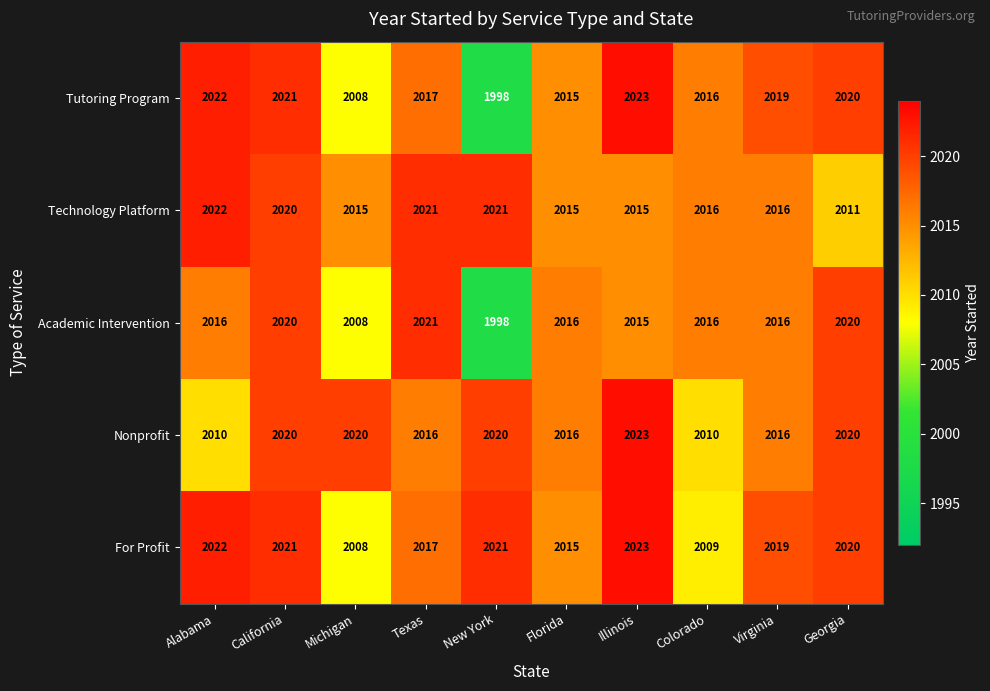

At which category is the sum across all series the highest?

California